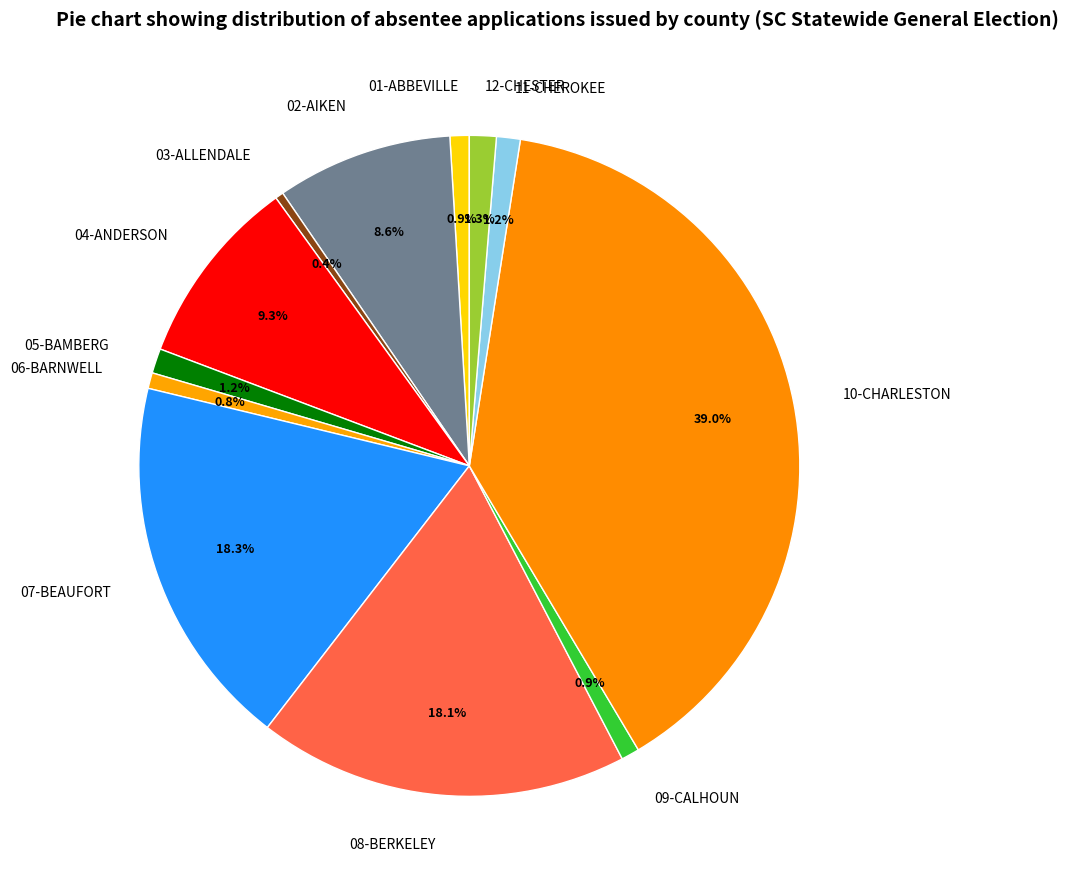

Which category has the biggest portion of the pie?

10-CHARLESTON